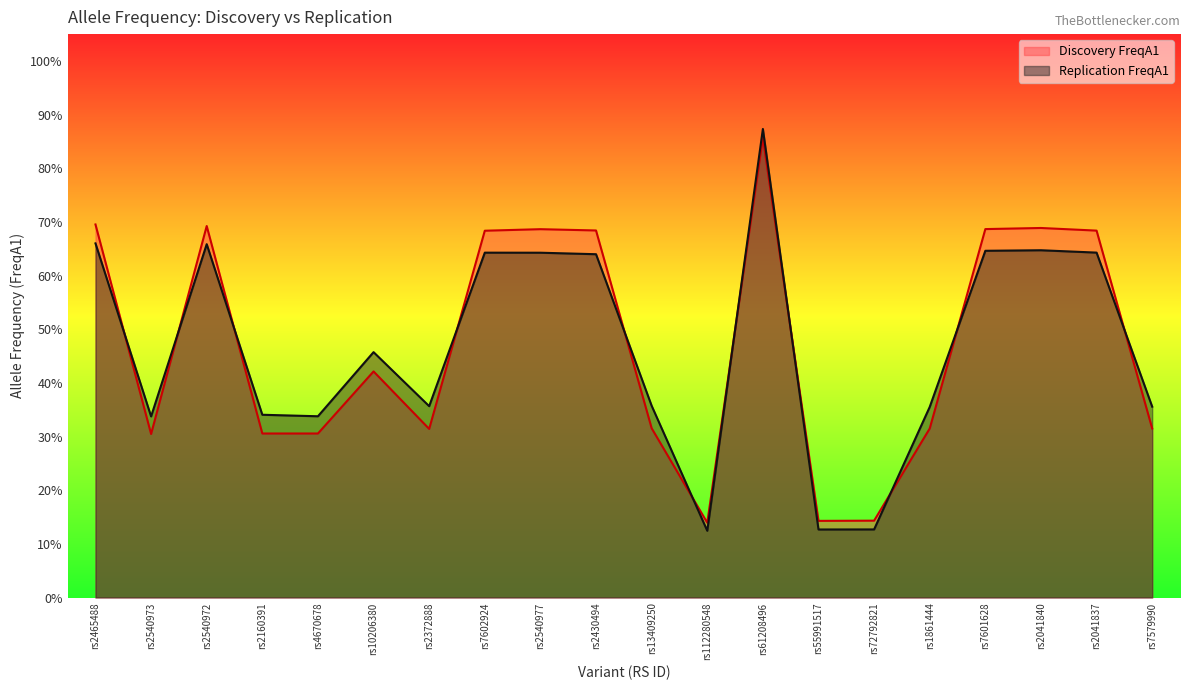

How many Discovery FreqA1 values are between 0 and 1?

20